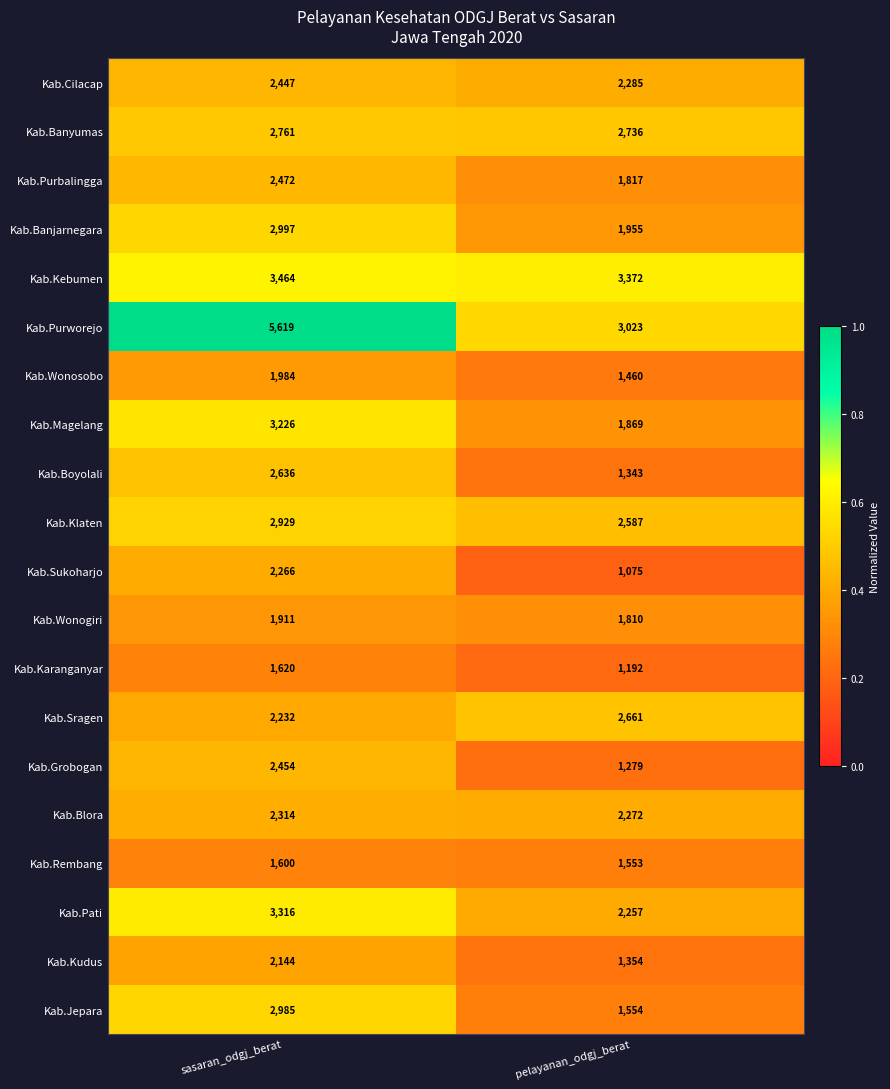

Which series has the widest spread of values?

Kab.Purworejo